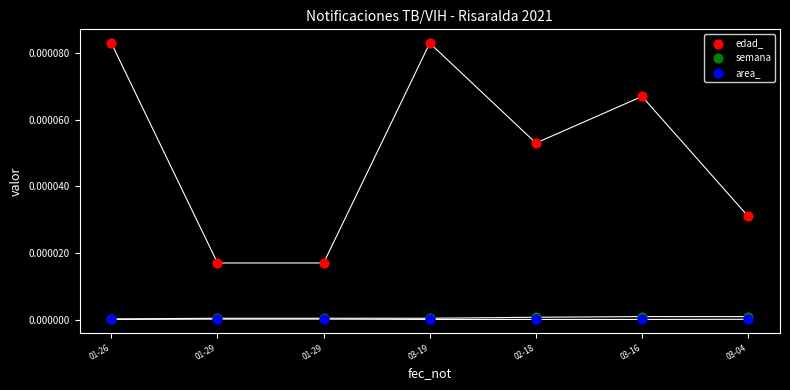

Which series has the largest Y range (max minus min)?

edad_